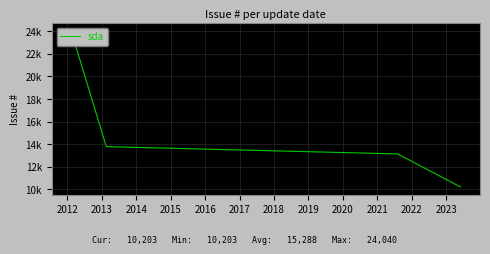

What is the smallest value displayed?

10203